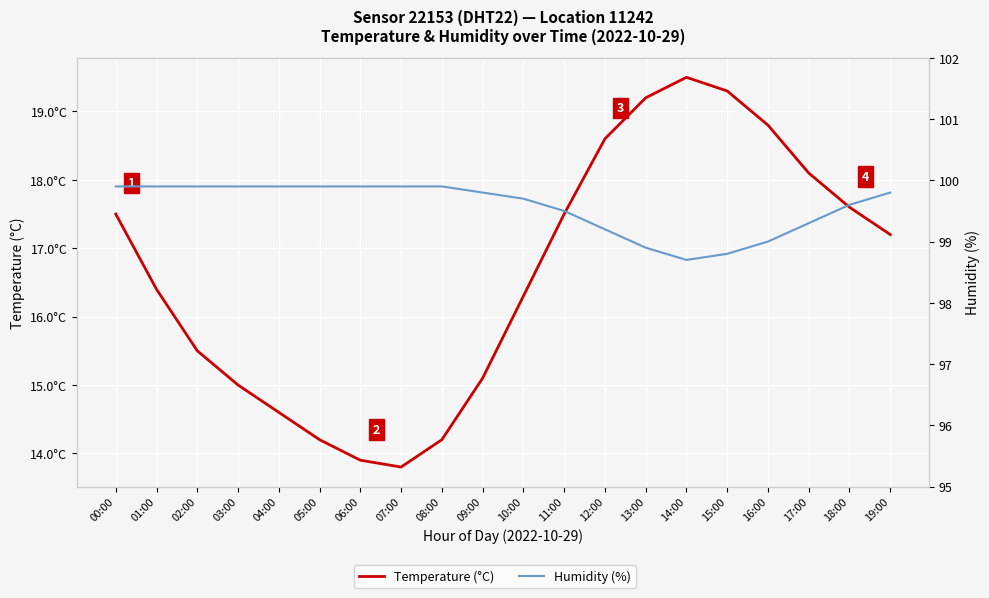

What is the maximum value for Humidity (%)?

99.9